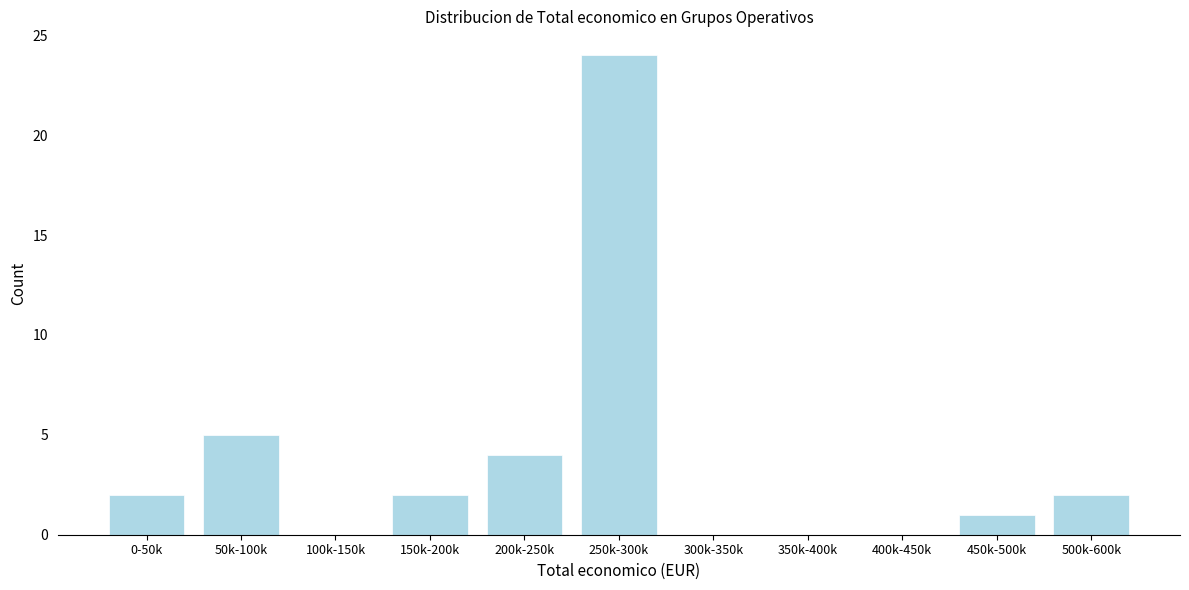

Reading left to right, what are all the values shown in this chart?

0-50k=2	50k-100k=5	100k-150k=0	150k-200k=2	200k-250k=4	250k-300k=24	300k-350k=0	350k-400k=0	400k-450k=0	450k-500k=1	500k-600k=2